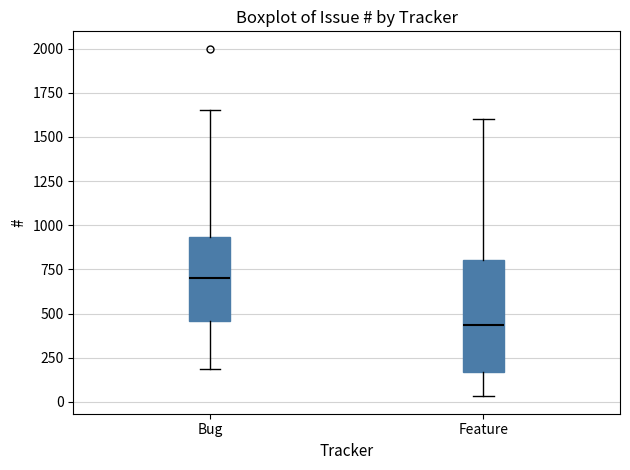

Which box's median line is the lowest?

Feature